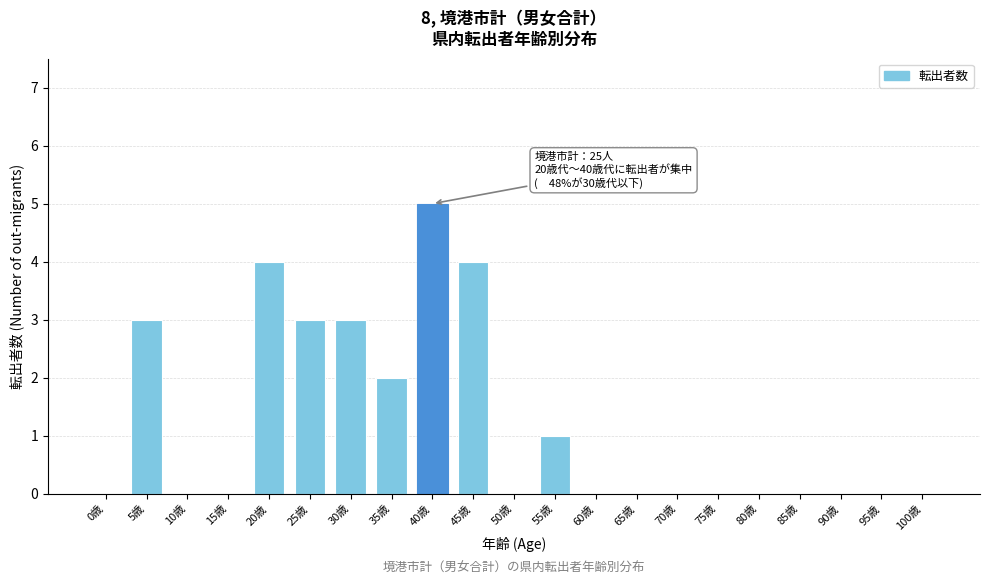

Reading right to left, transcribe all the data shown in this chart.

100歳=0	95歳=0	90歳=0	85歳=0	80歳=0	75歳=0	70歳=0	65歳=0	60歳=0	55歳=1	50歳=0	45歳=4	40歳=5	35歳=2	30歳=3	25歳=3	20歳=4	15歳=0	10歳=0	5歳=3	0歳=0